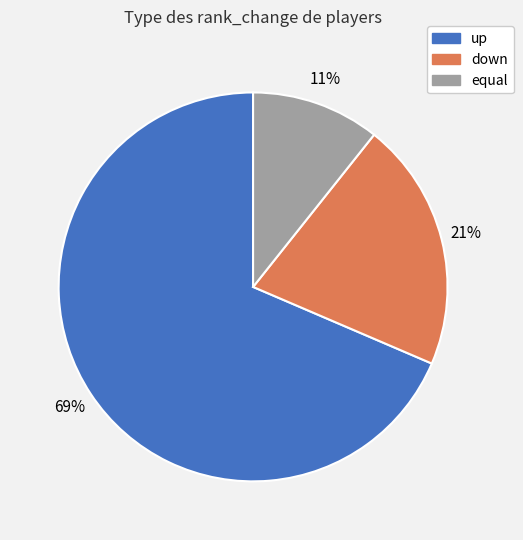

What is the smallest slice in the pie chart?

equal